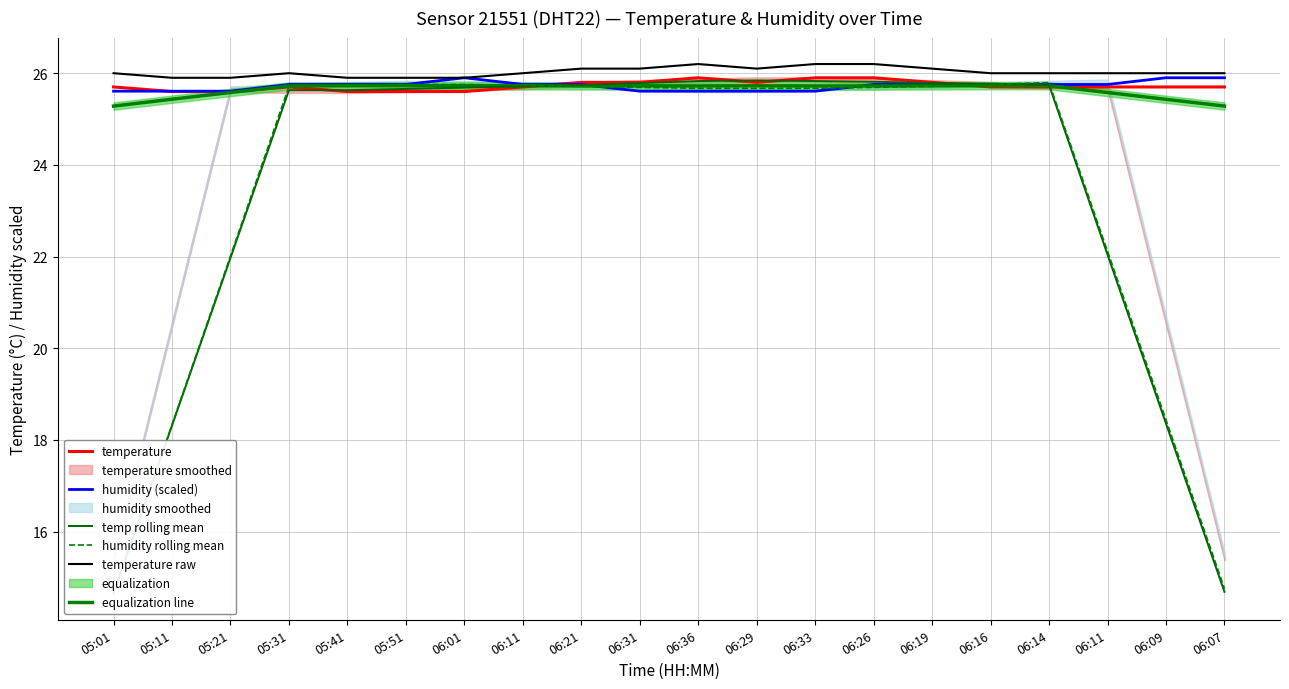

What is the smallest value displayed?

14.7